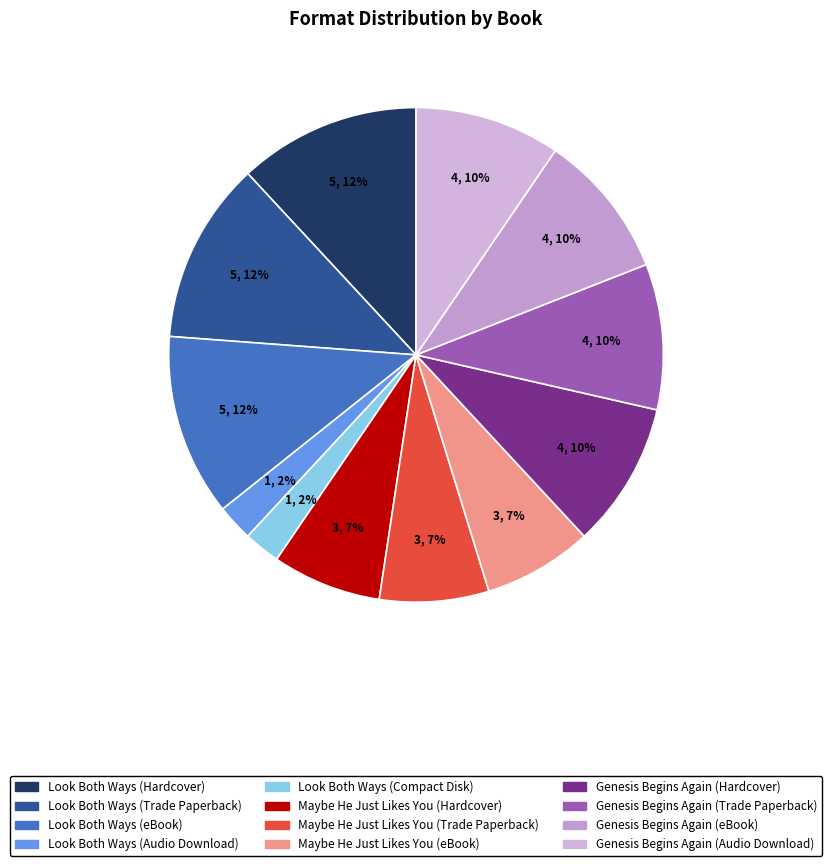

What percentage is the Look Both Ways (eBook) slice, to the nearest percent?

12%